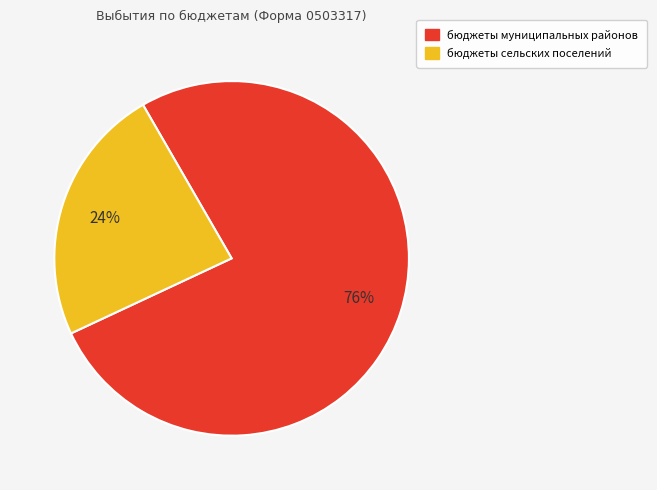

Which has a higher value, бюджеты муниципальных районов or бюджеты сельских поселений?

бюджеты муниципальных районов